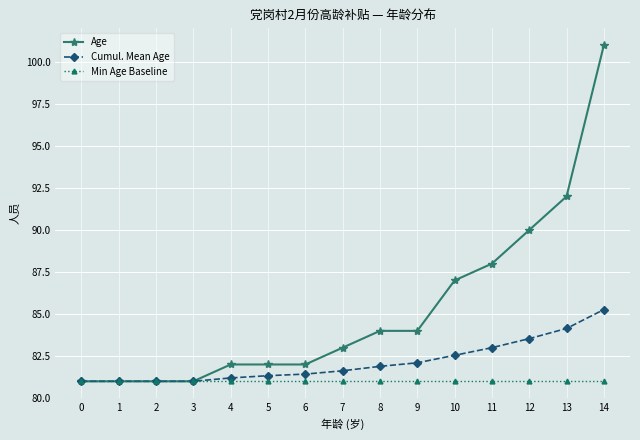

Rank the series by their average value, from highest to lowest.

Age, Cumul. Mean Age, Min Age Baseline